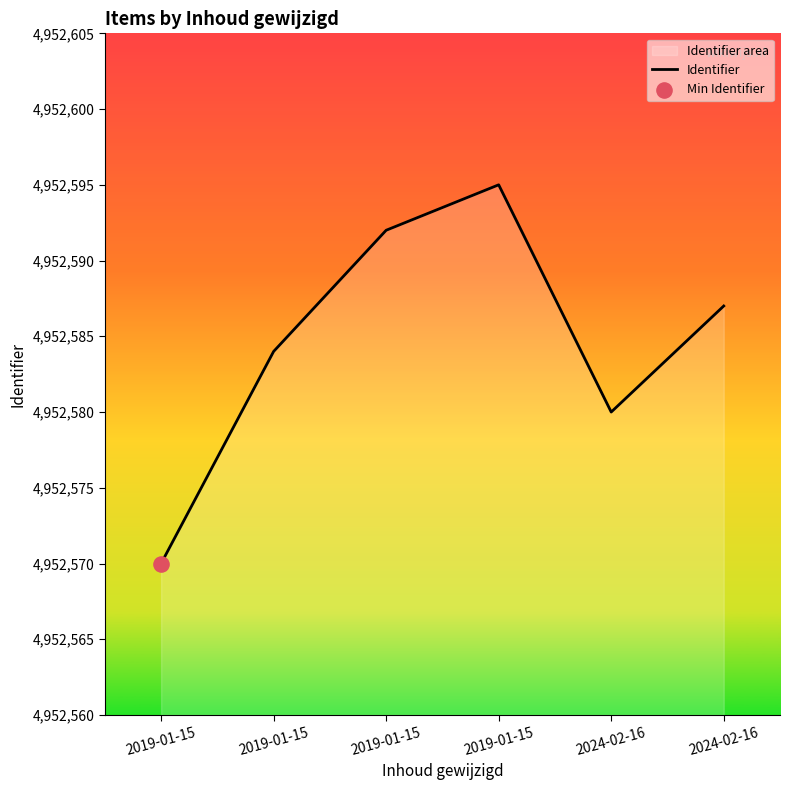

What is the change in value from 2019-01-15 to 2024-02-16?

-8